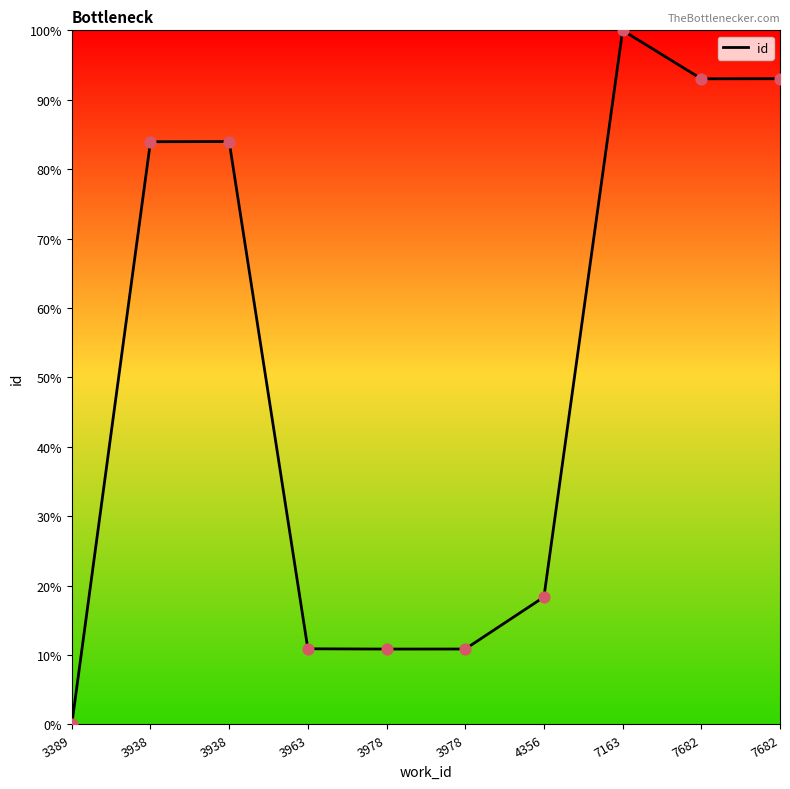

Which has a higher value, 3389 or 3963?

3963